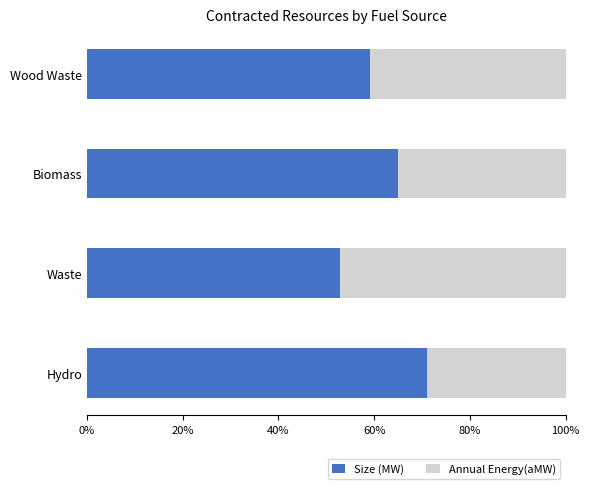

The Size (MW) series shows 65.0 at Biomass. True or false?

True